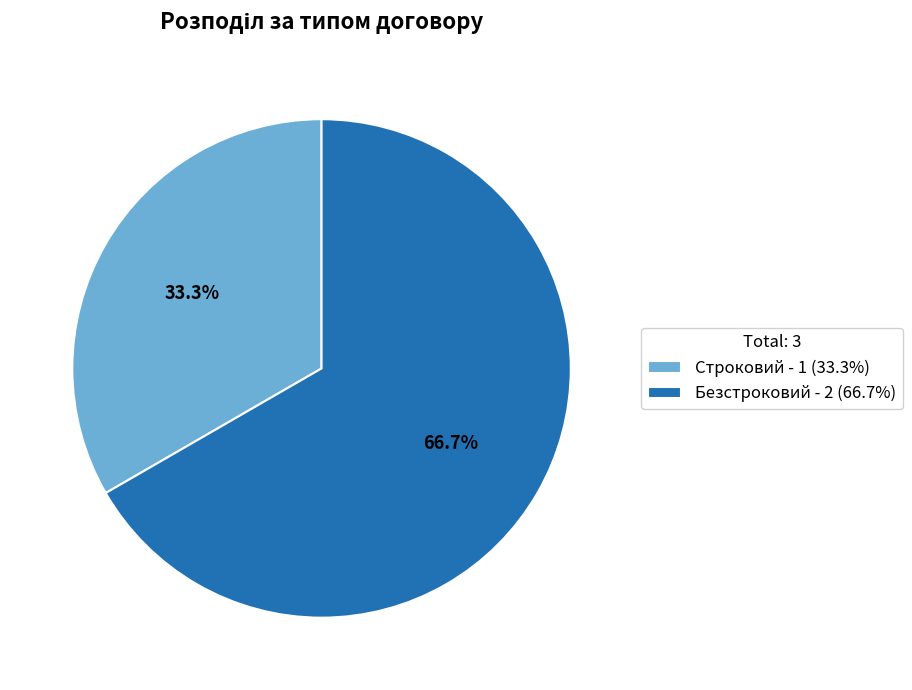

What is the total percentage of Безстроковий and Строковий?

100.0%